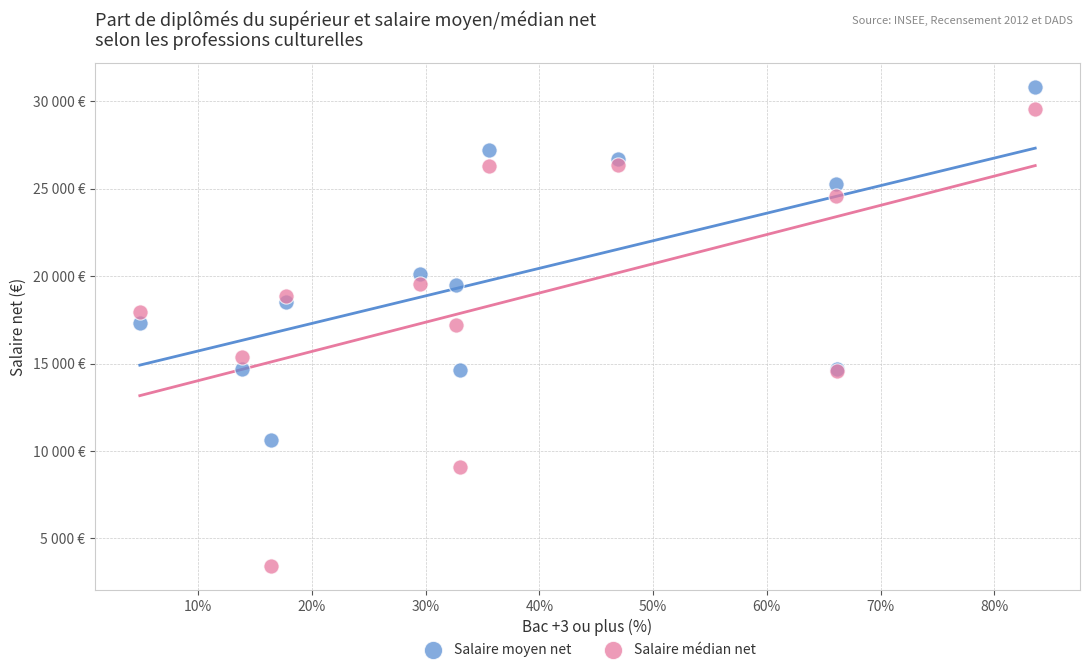

What are all the series names shown in the legend?

Salaire moyen net, Salaire médian net